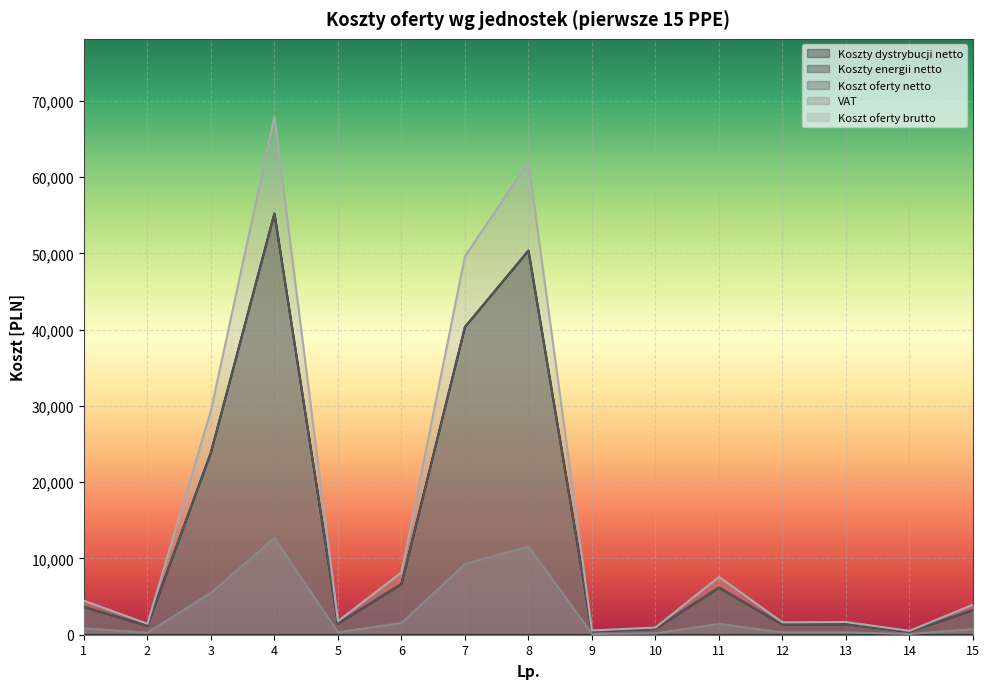

At which category does Koszt oferty brutto reach its first local peak?

4